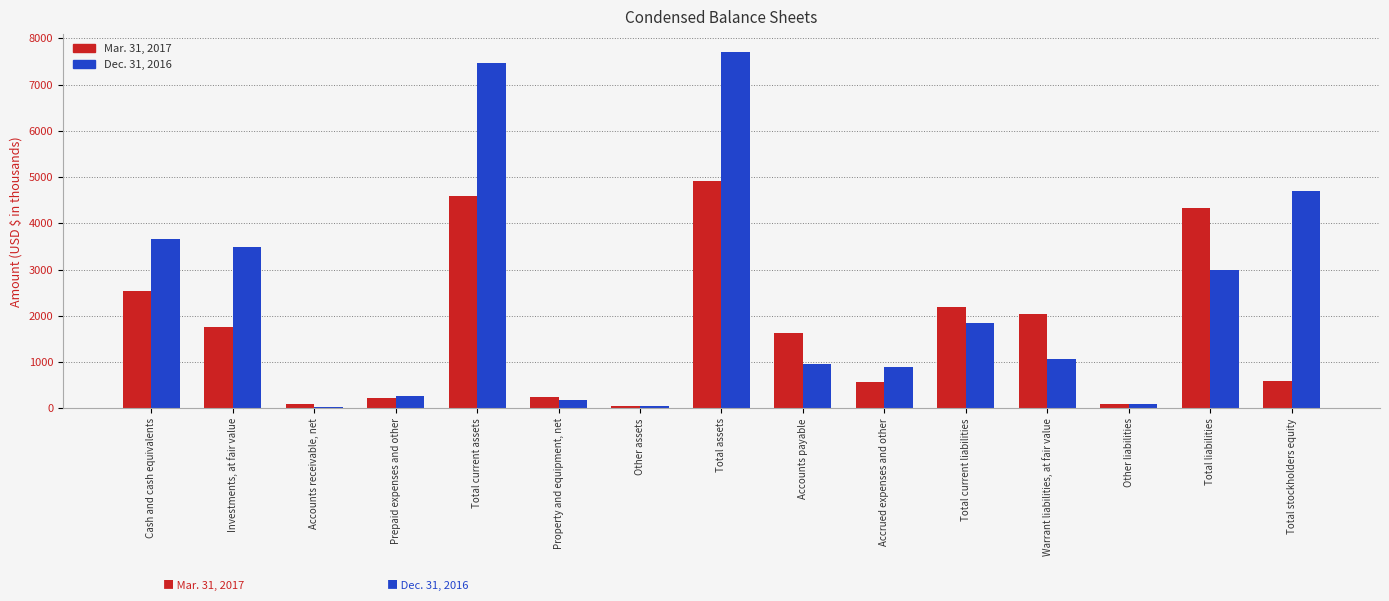

Are the bars grouped side by side (vs. stacked)?

Yes